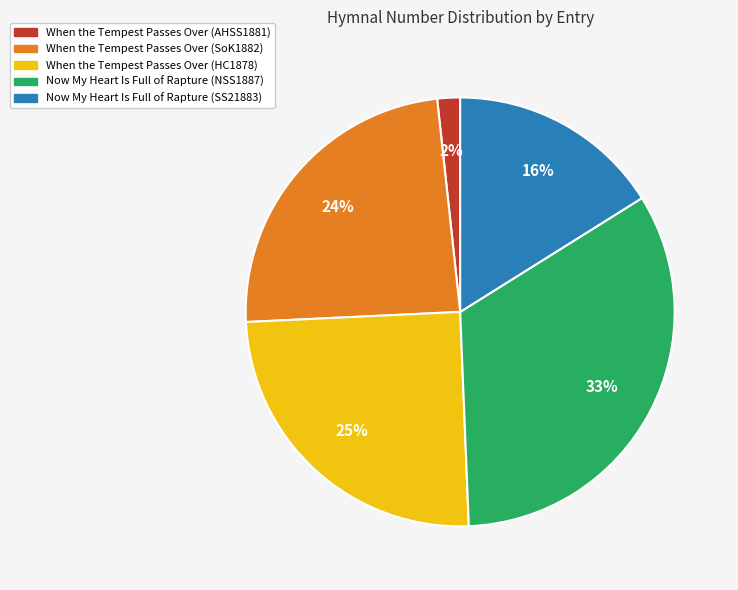

Between Now My Heart Is Full of Rapture (NSS1887) and When the Tempest Passes Over (HC1878), which is larger?

Now My Heart Is Full of Rapture (NSS1887)